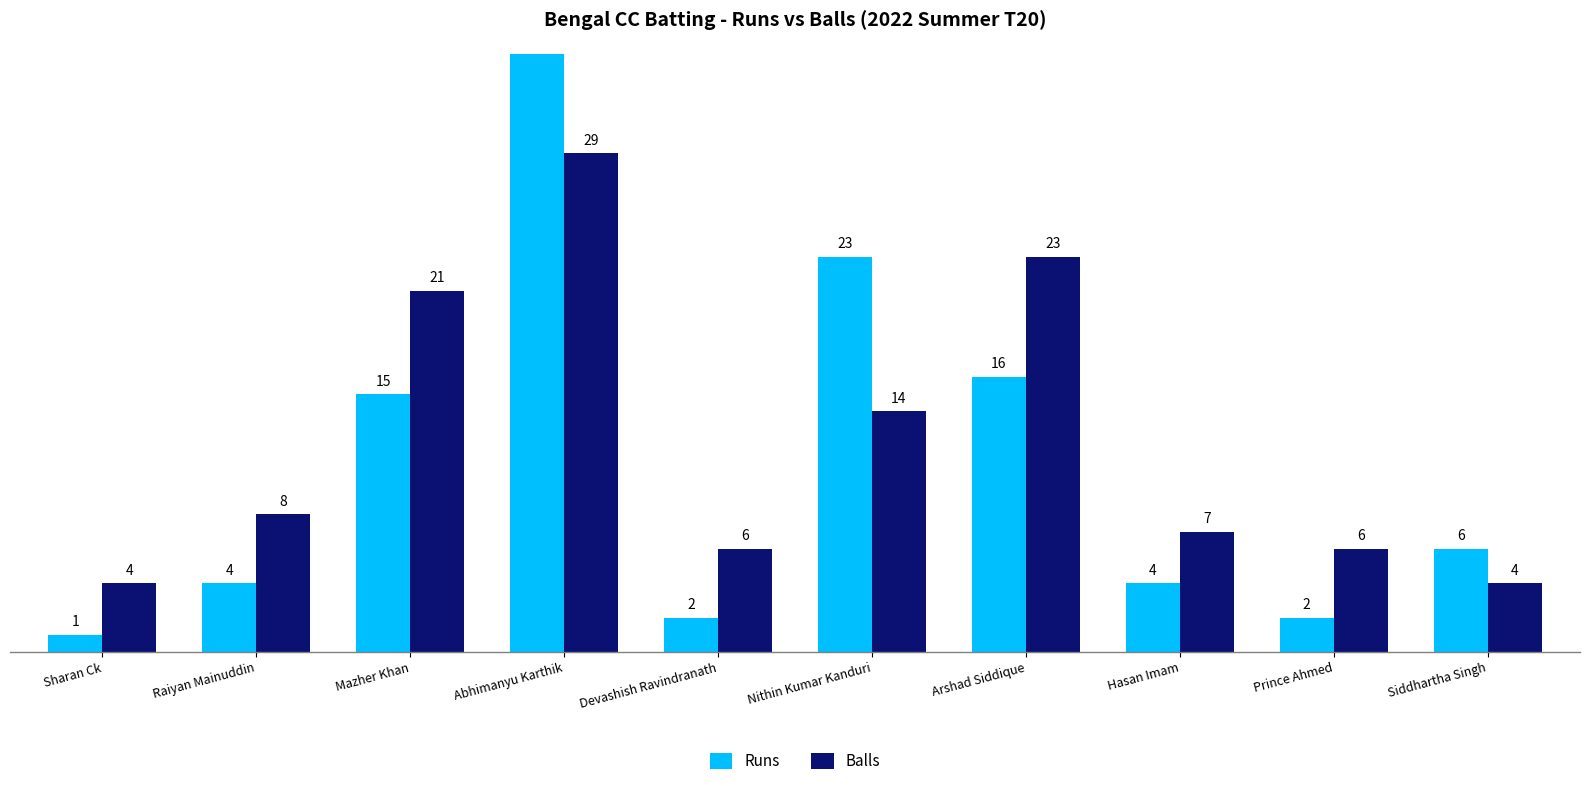

What are all the series names shown in the legend?

Runs, Balls